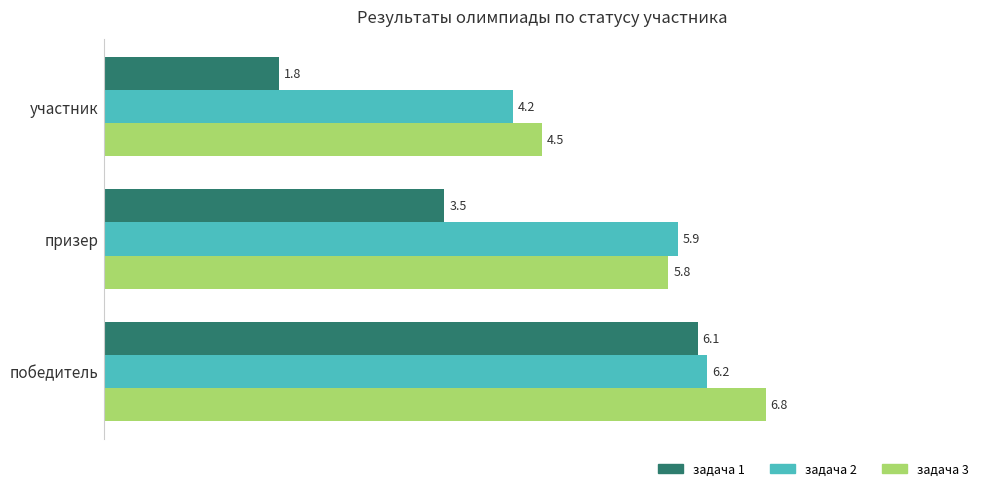

Which series has the largest range (max minus min)?

задача 1